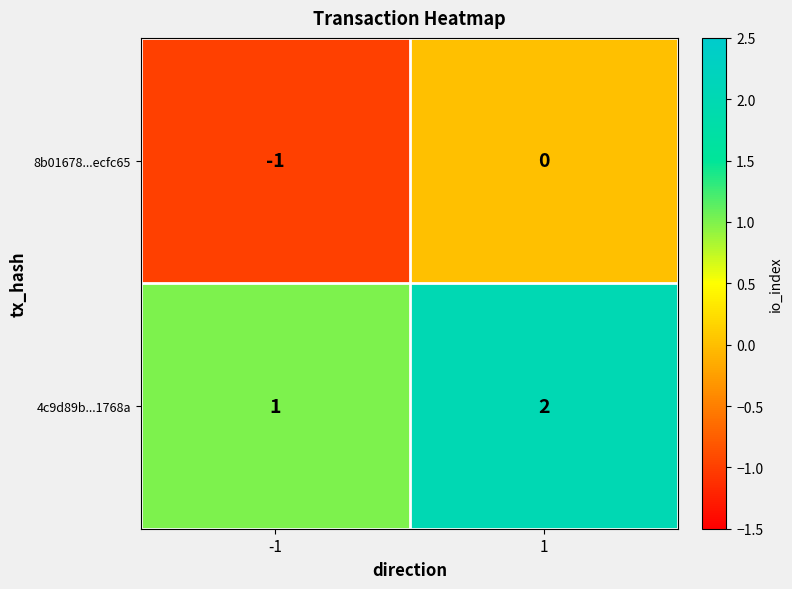

At 1, list the series in order from smallest to largest.

8b01678...ecfc65, 4c9d89b...1768a